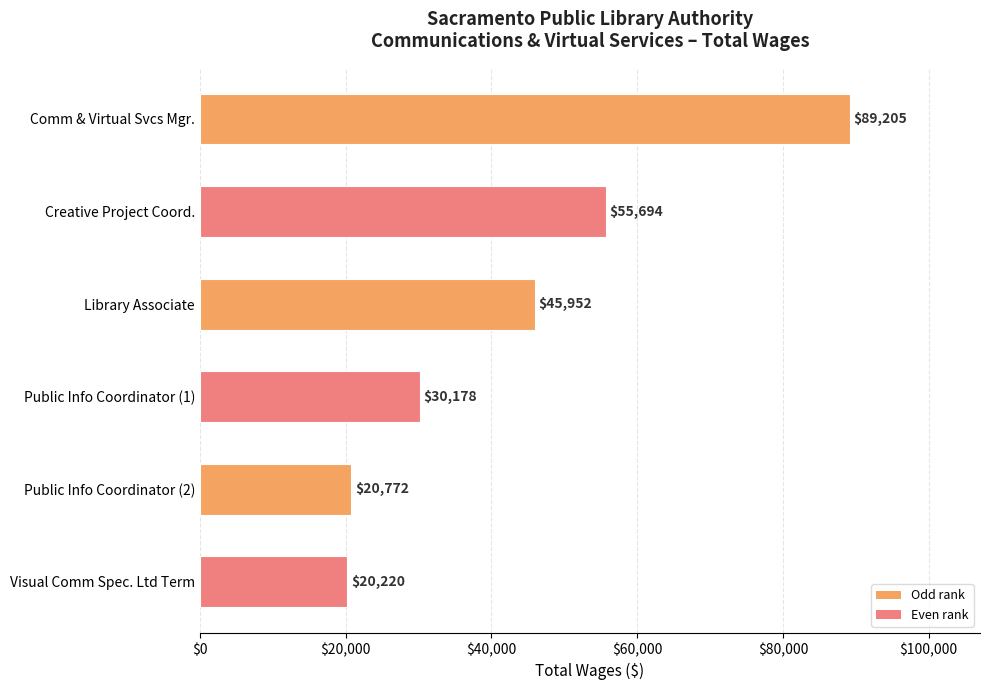

True or false: the data shows 32772 at Visual Comm Spec. Ltd Term.

False